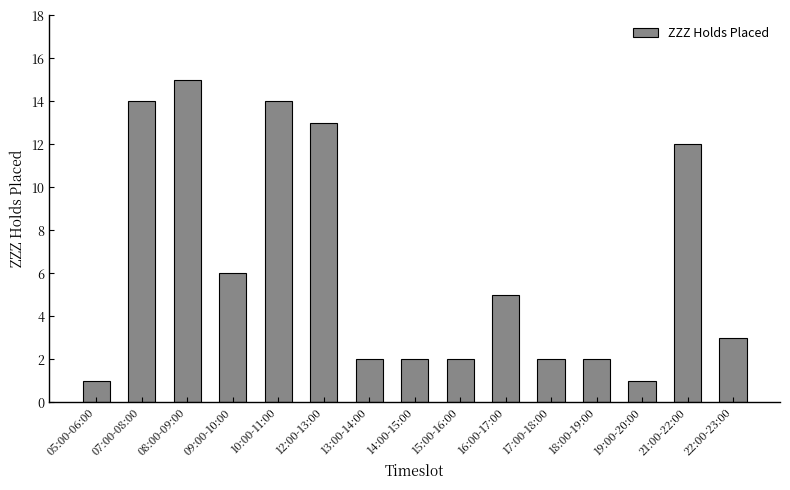

What is the difference between the values at 14:00-15:00 and 12:00-13:00?

11